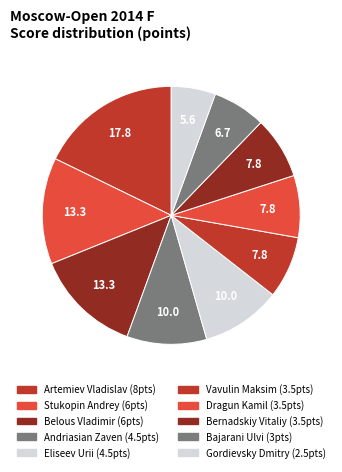

Count the number of slices in the pie.

10